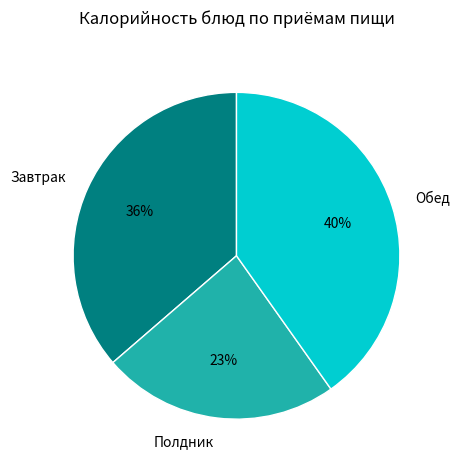

Does any single category account for the majority?

No